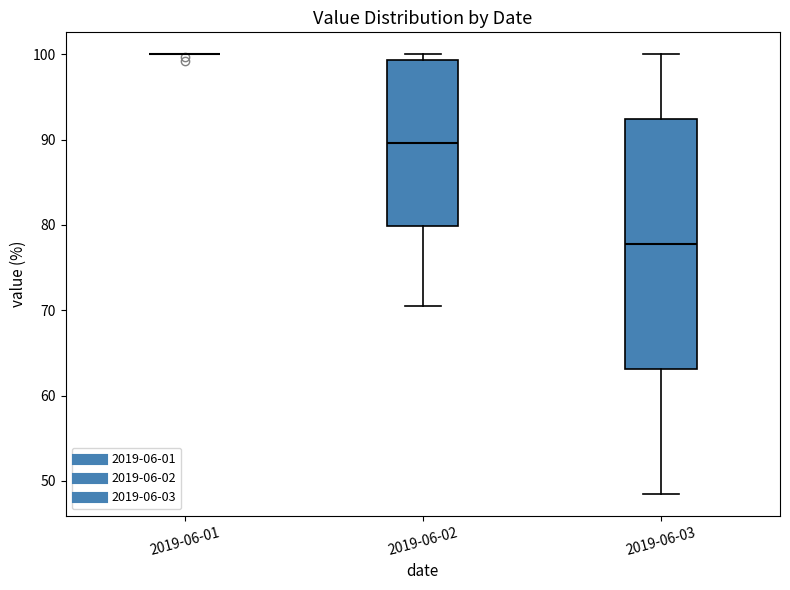

Which box is the tallest, from its lower edge to its upper edge?

2019-06-03